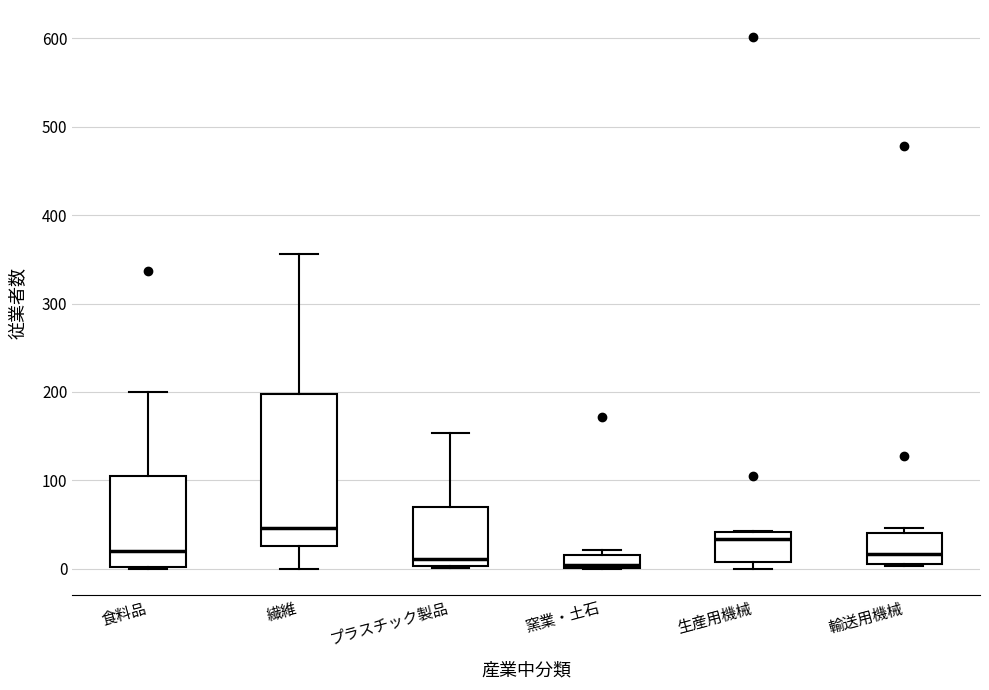

Reading left to right, read every box against the y-axis: the position of its median line, the range the box covers, and the ends of its whiskers. The values are not printed on the chart, so give them approximately, as read against the axis.

食料品: median 20, box 0 to 110, whiskers 0 to 200
繊維: median 50, box 30 to 200, whiskers 0 to 360
プラスチック製品: median 10, box 0 to 70, whiskers 0 to 150
窯業・土石: median 0 (just above the box's lower edge), box 0 to 20, whiskers 0 to 20 (just above the box's upper edge)
生産用機械: median 30, box 10 to 40, whiskers 0 to 40
輸送用機械: median 20, box 10 to 40, whiskers 0 to 50